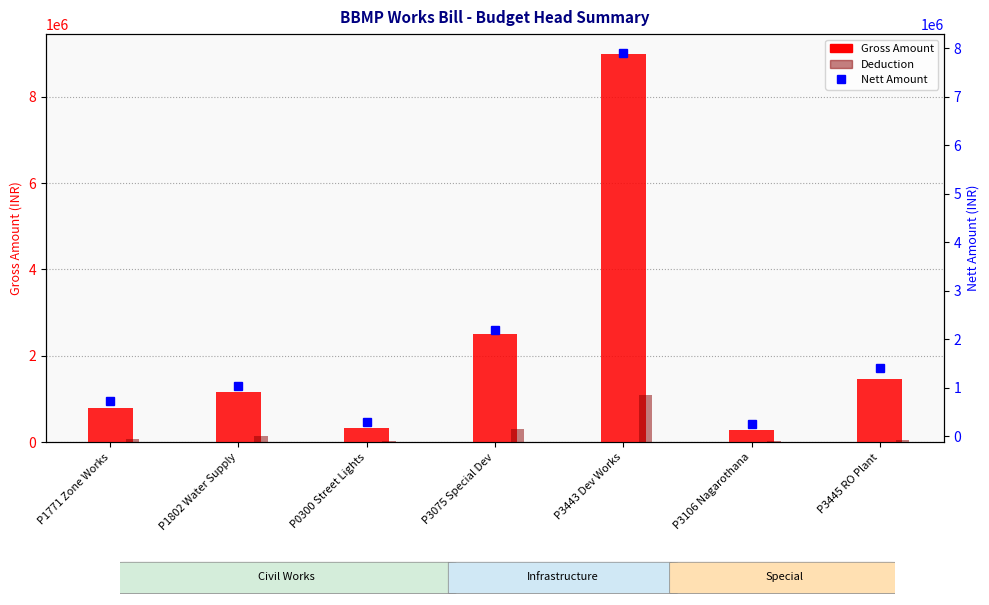

The Deduction series shows 36178 at P3106 Nagarothana. True or false?

True